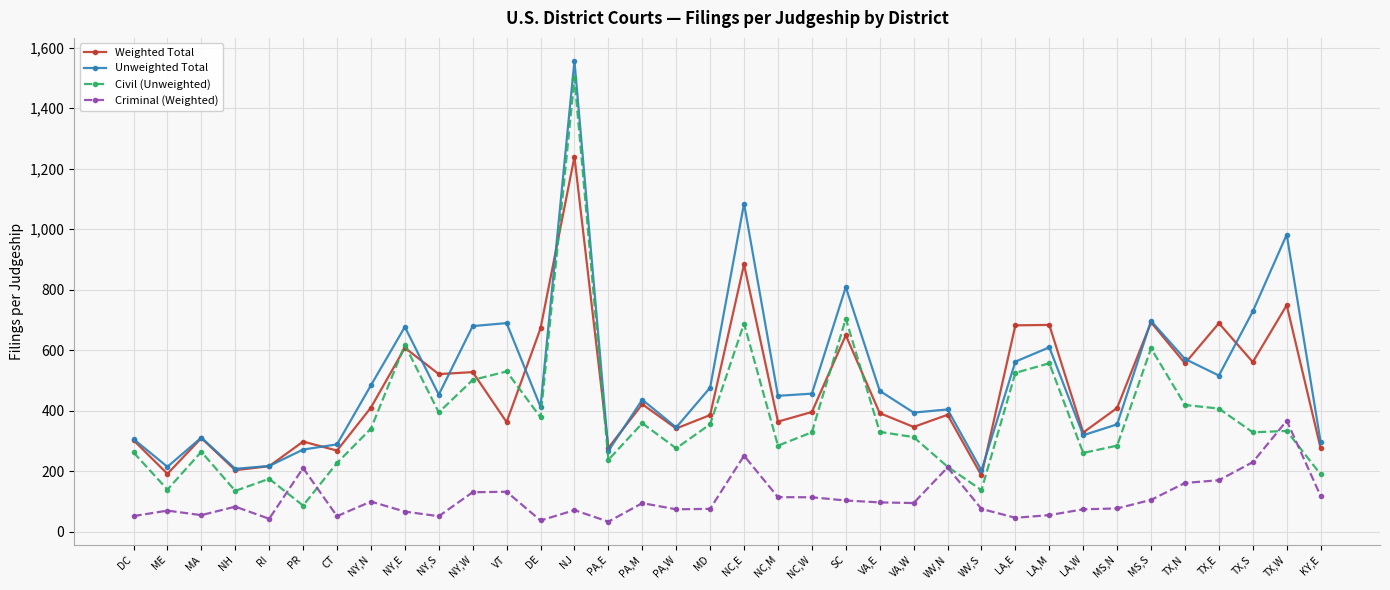

The Weighted Total series shows 613.8 at VT. True or false?

False